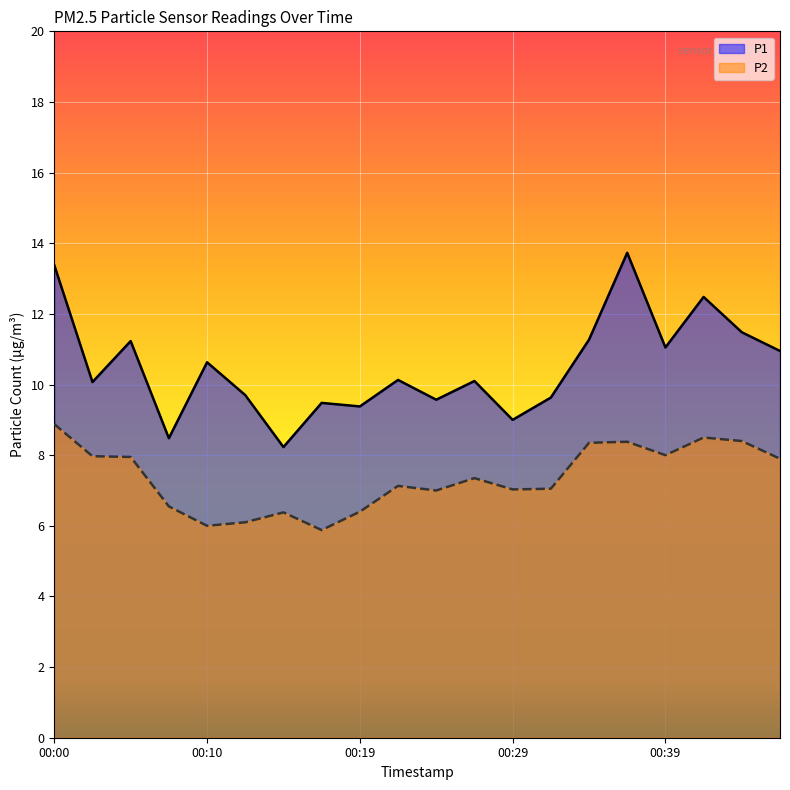

What is the value of the P2 point at the 7th from the left?

6.4